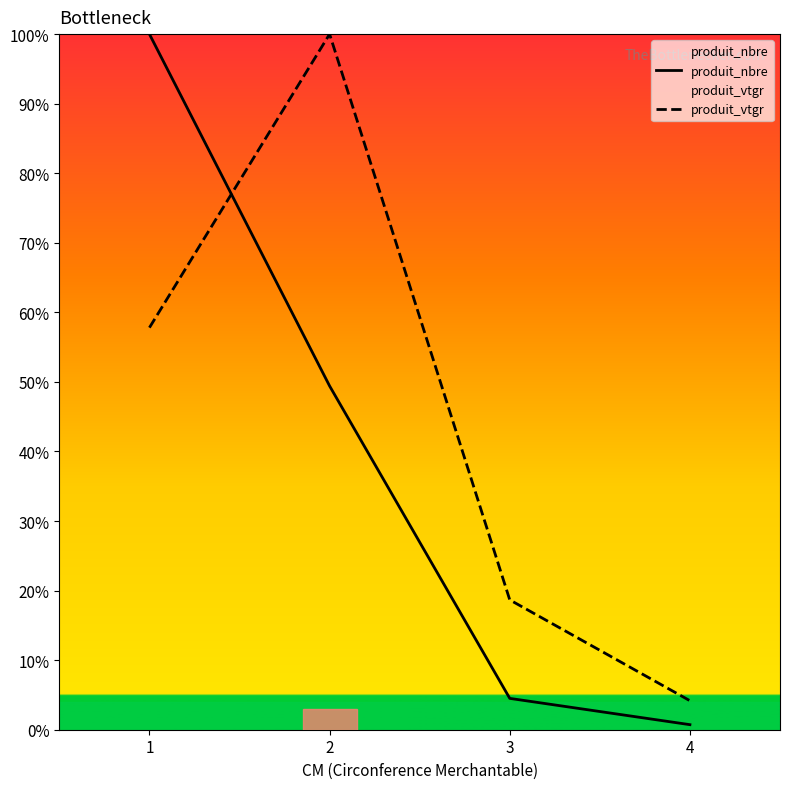

Reading left to right, extract all data points from this chart.

produit_nbre: 100.0	49.4	4.5	0.7
produit_vtgr: 57.8	100.0	18.7	4.2